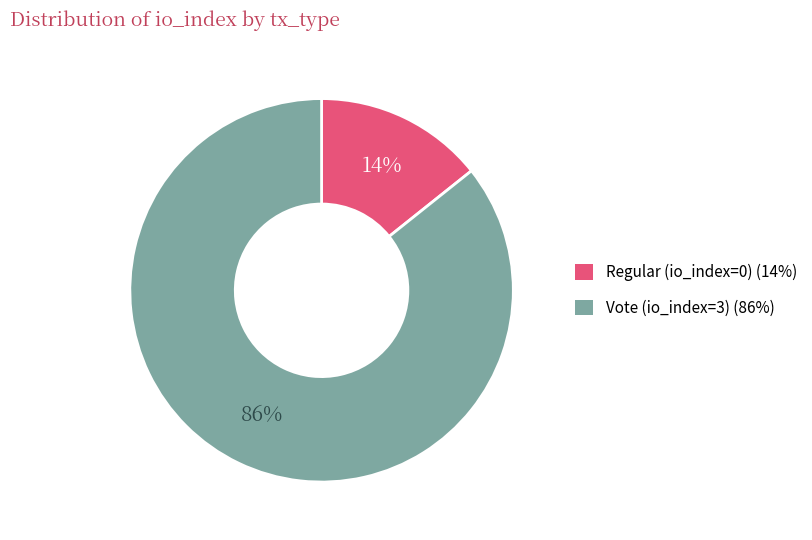

Is the sum of Vote (io_index=3) and Regular (io_index=0) greater than half?

Yes